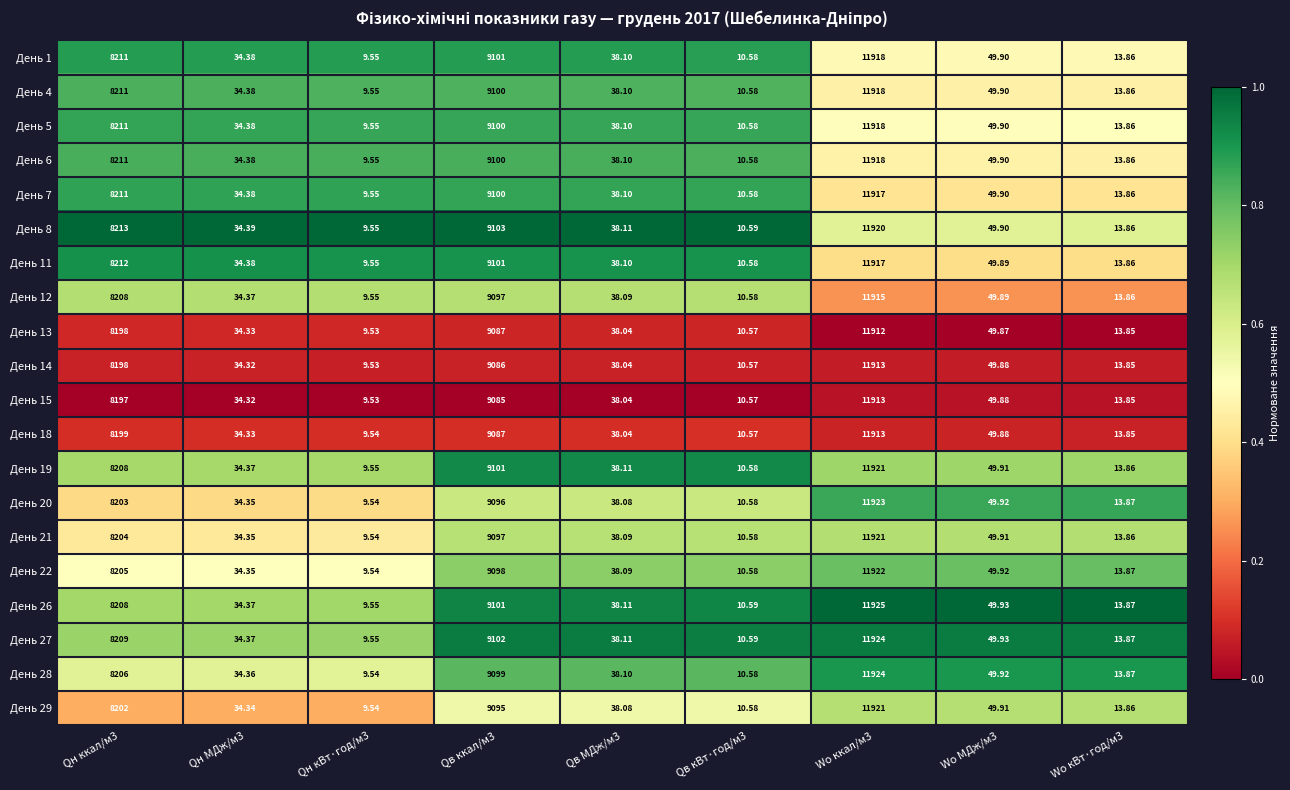

Is the value of День 7 at Qн кВт·год/м3 greater than the value of День 11 at Wo кВт·год/м3?

No